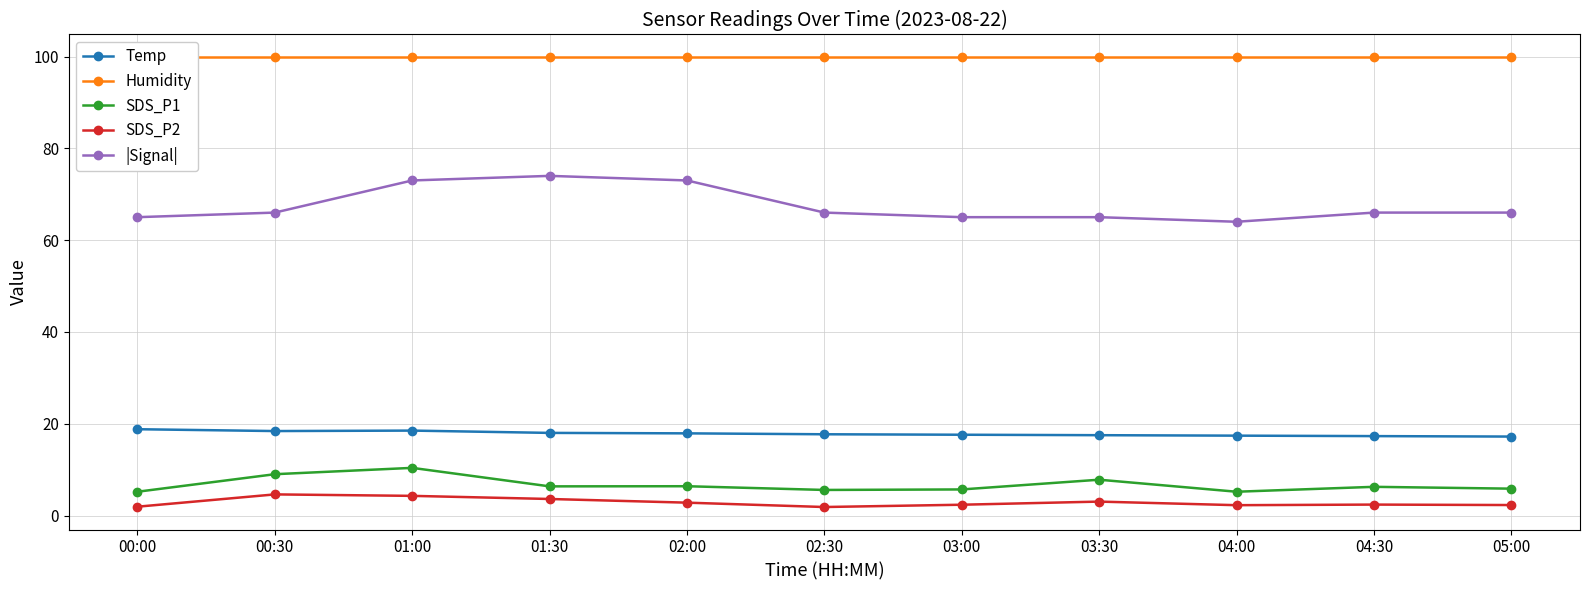

How many values in the SDS_P1 series are below 6?

5